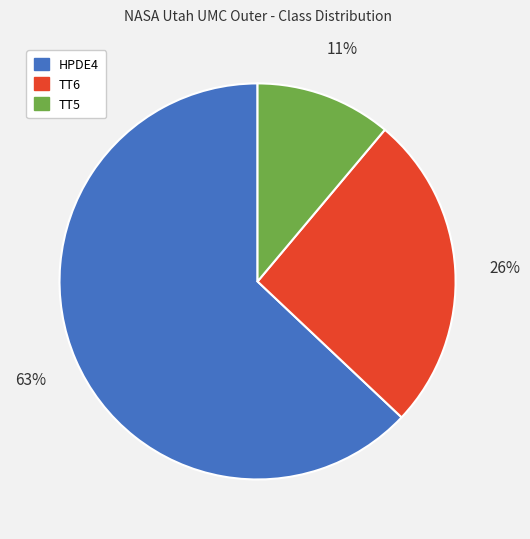

Is the sum of TT5 and TT6 greater than half?

No